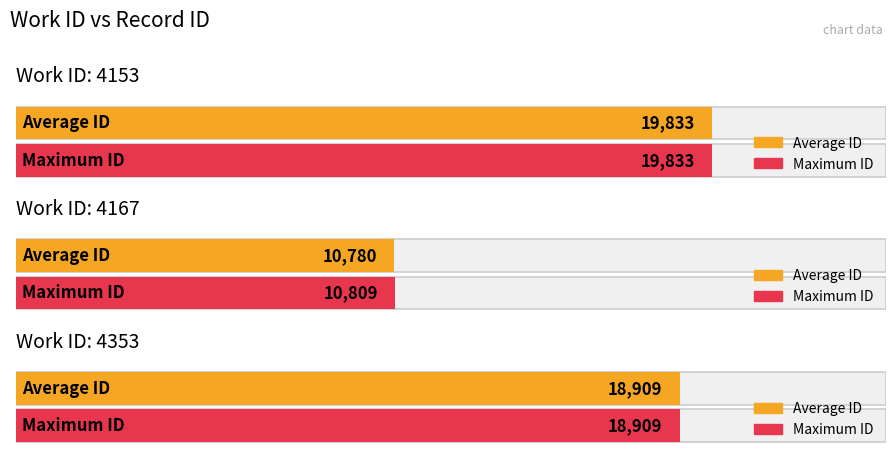

How many data points are above 18909?

1